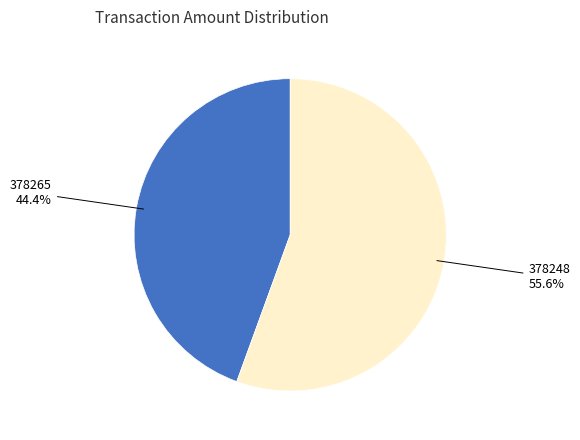

Rank the categories by value from lowest to highest.

378265, 378248